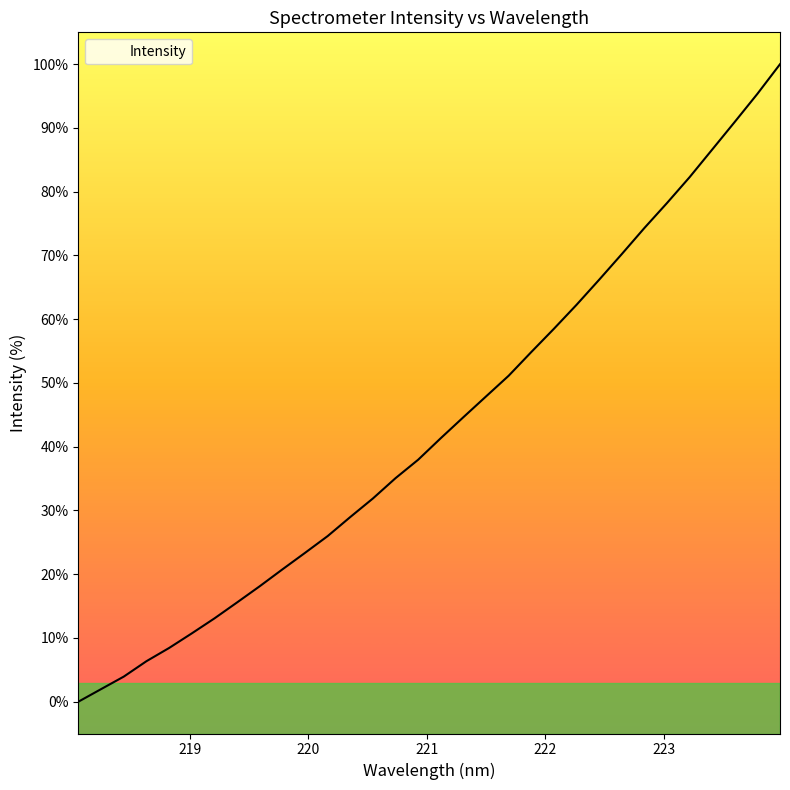

Count the number of data series in this chart.

1